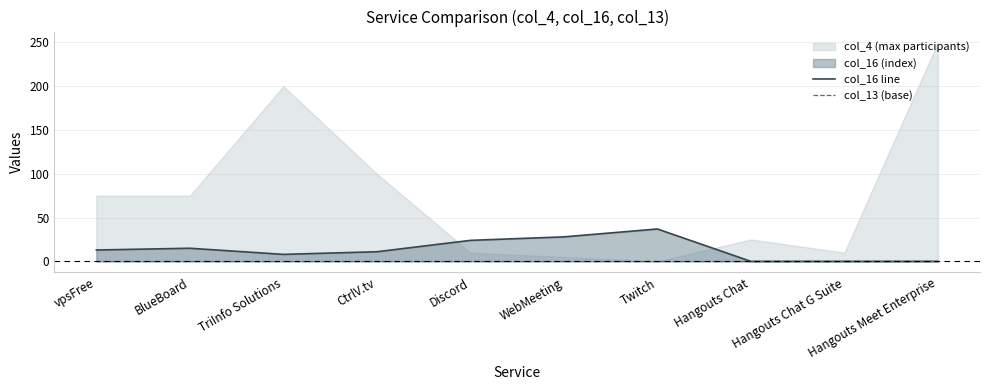

The col_16 line series shows 37 at Twitch. True or false?

True